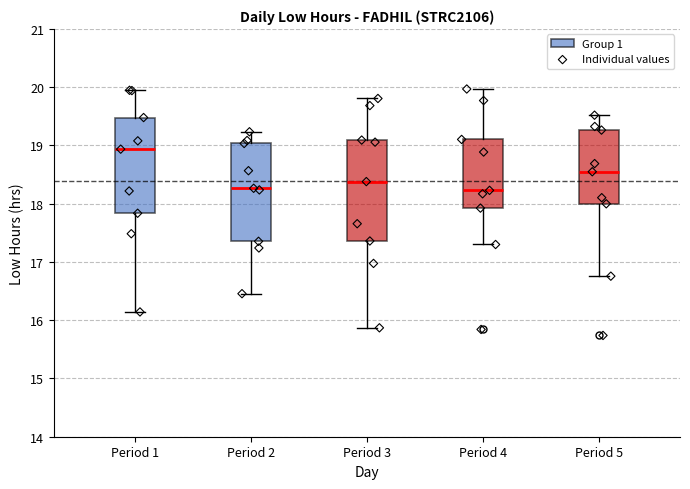

Reading left to right, transcribe this box plot: for each box, give where its median line is, the range the box spans, and where its two whiskers end, as read against the y-axis. The values are not printed on the chart, so give them approximately, as read against the axis.

Period 1: median 18.9, box 17.8 to 19.5, whiskers 16.1 to 19.9
Period 2: median 18.3, box 17.4 to 19.0, whiskers 16.5 to 19.2
Period 3: median 18.4, box 17.4 to 19.1, whiskers 15.9 to 19.8
Period 4: median 18.2, box 17.9 to 19.1, whiskers 17.3 to 20.0
Period 5: median 18.5, box 18.0 to 19.3, whiskers 16.8 to 19.5